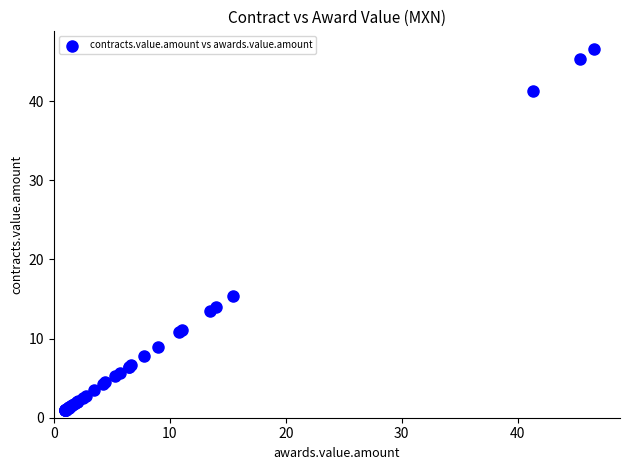

What Y value in the scatter plot is closest to 23?

15.4